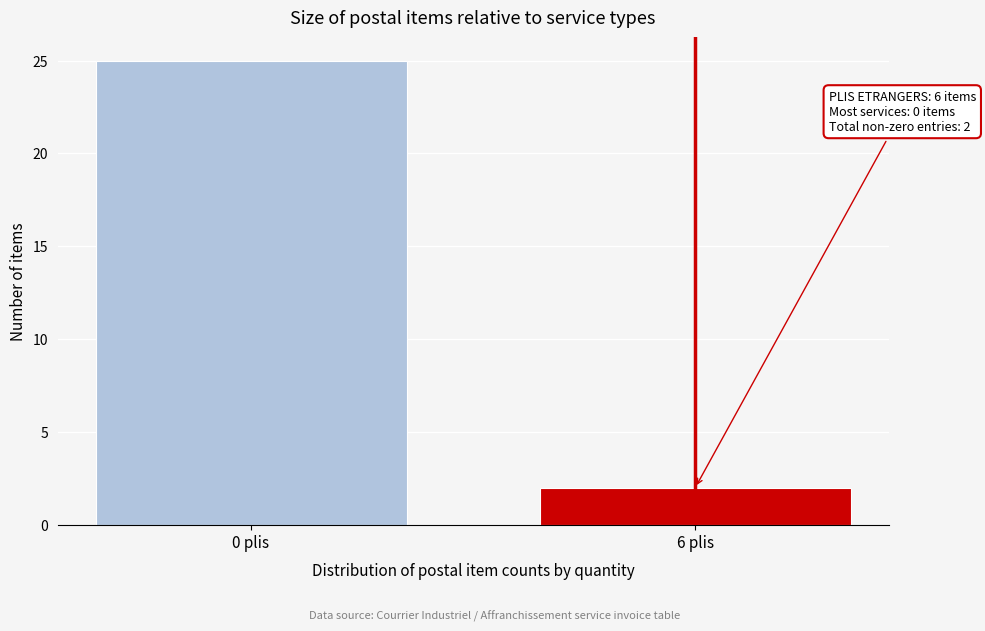

Reading right to left, what are all the values shown in this chart?

2	25